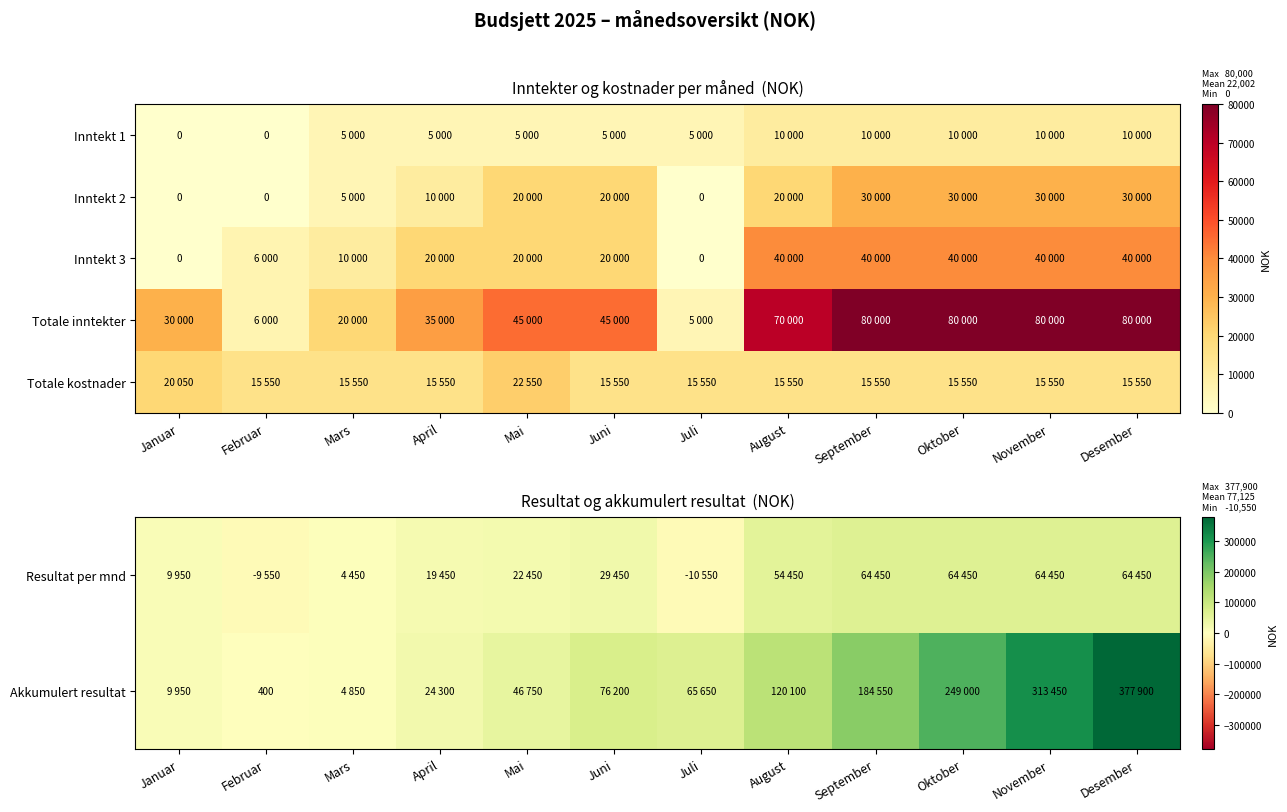

The Inntekt 3 series shows 14260 at Mars. True or false?

False